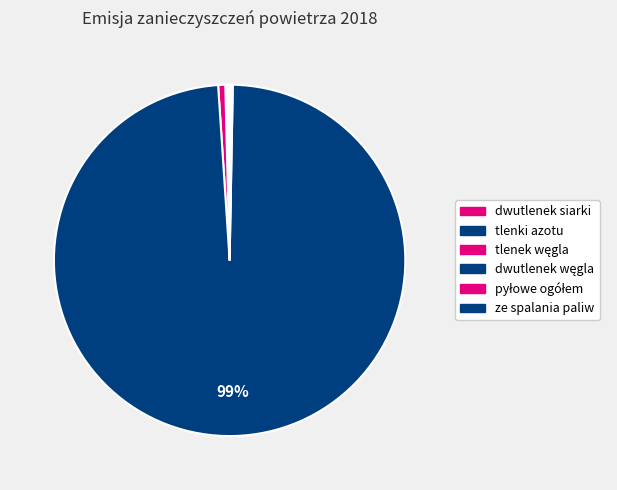

True or false: dwutlenek siarki accounts for 13% of the total.

False